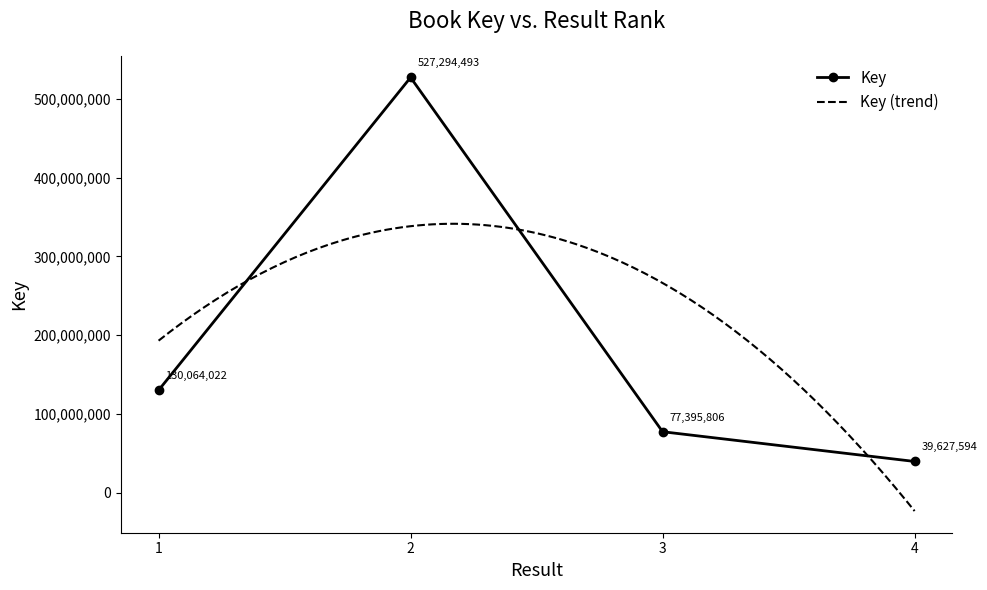

Rank the categories by value from highest to lowest.

2, 1, 3, 4